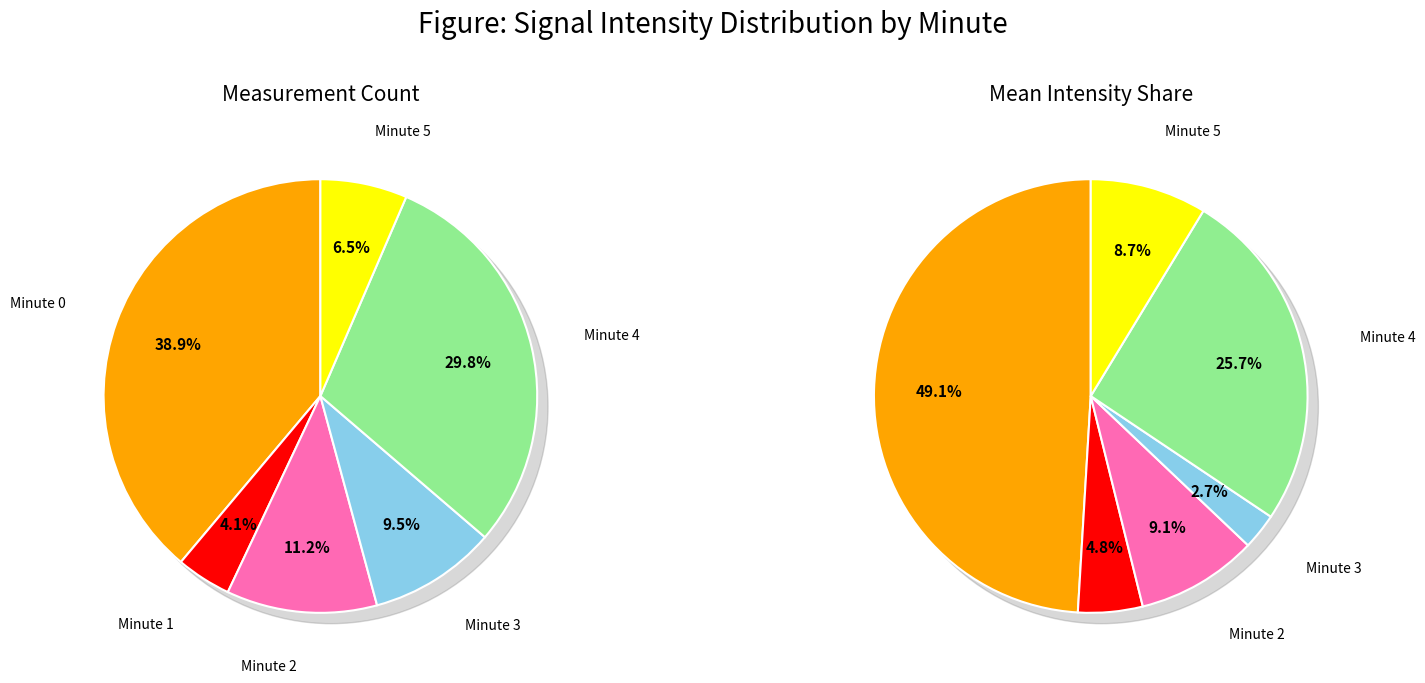

Which slice is the largest?

Minute 0